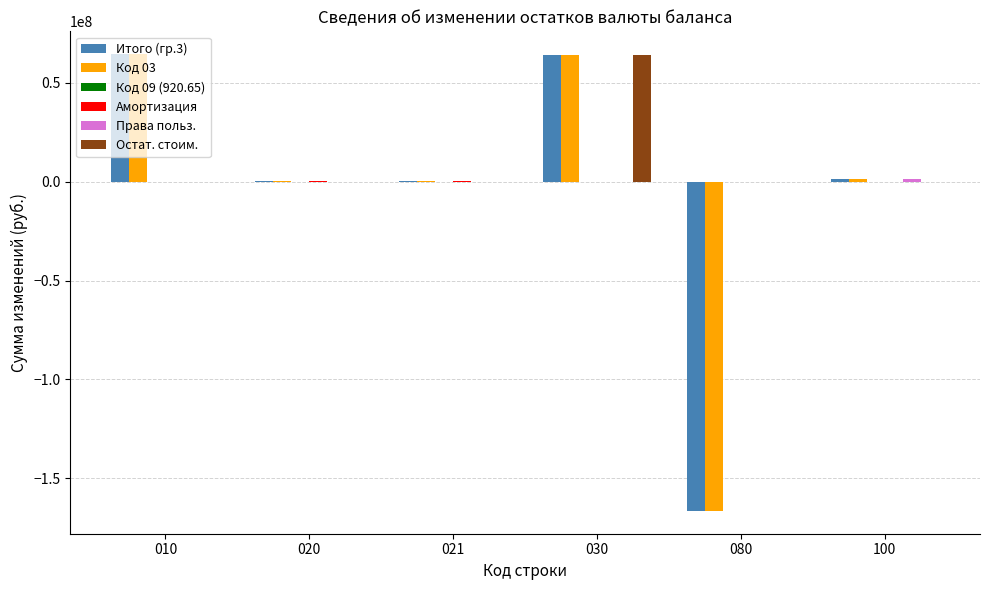

At which category is the sum across all series the highest?

030